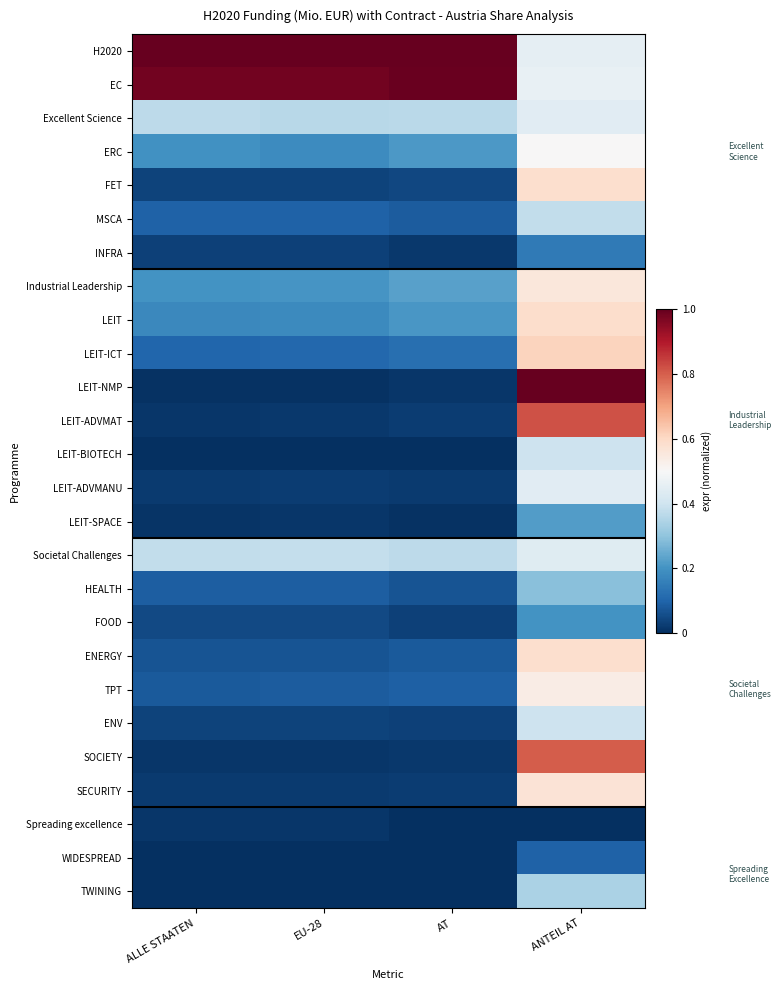

Which series has the largest total across all categories?

H2020